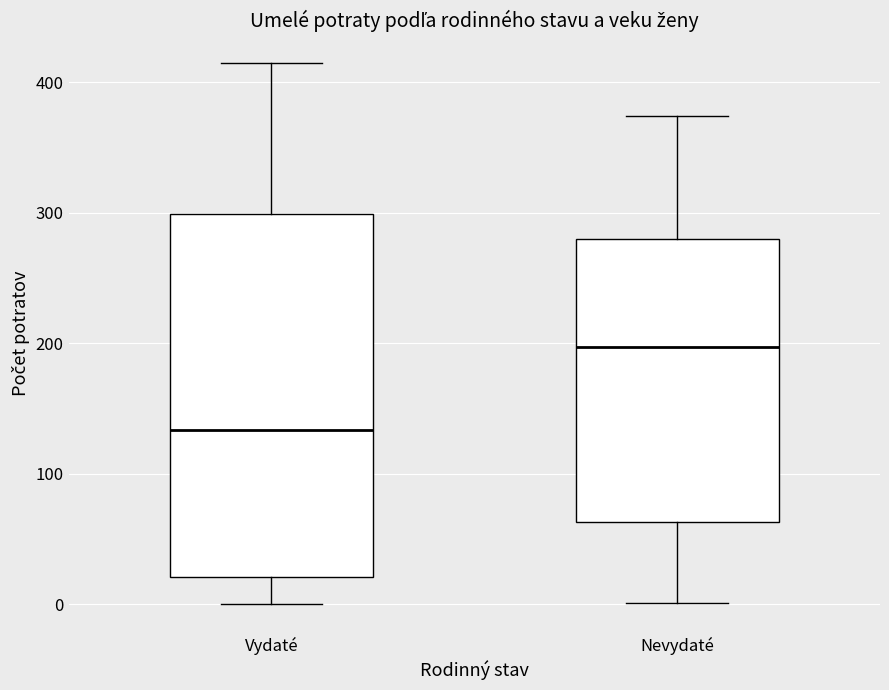

Which box's median line is the highest?

Nevydaté